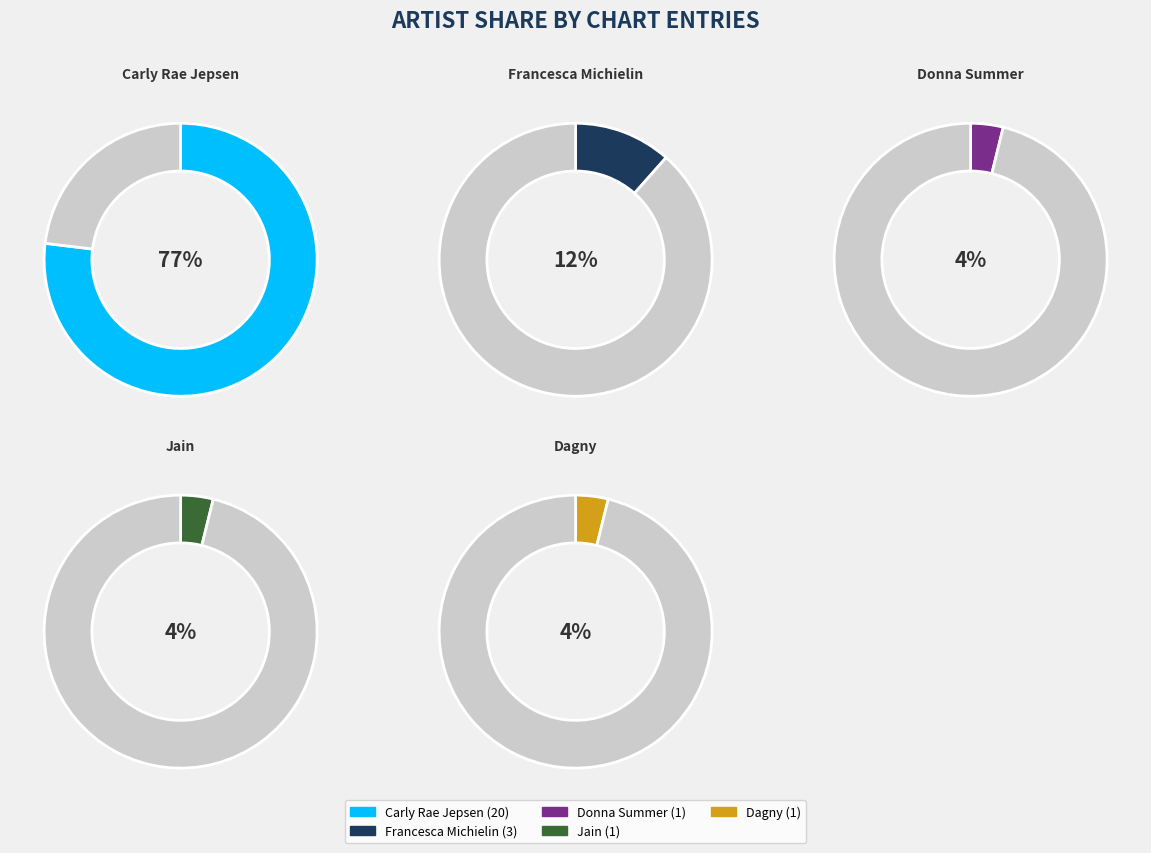

How many segments does this pie chart have?

5